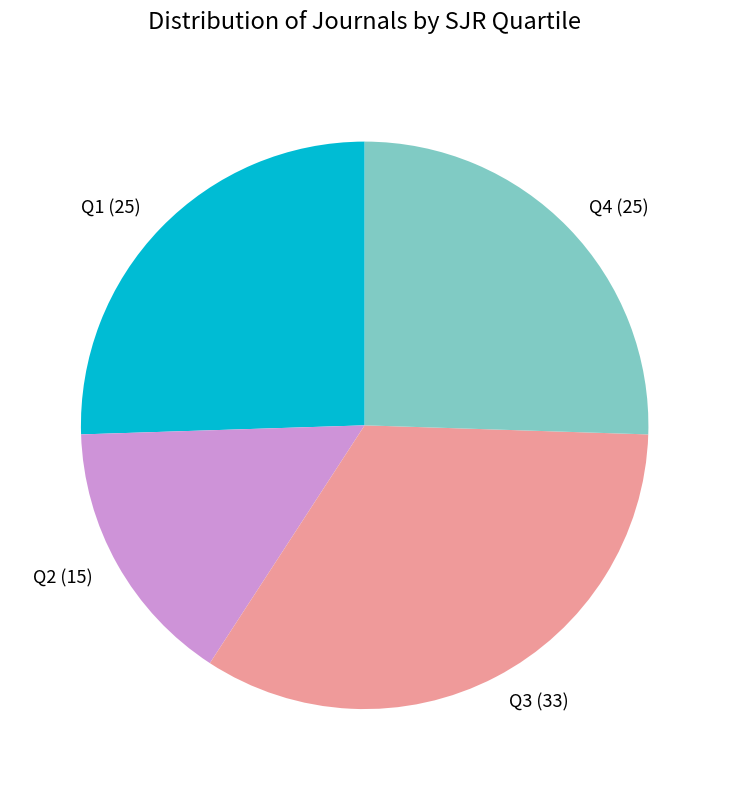

True or false: Q2 accounts for 29% of the total.

False